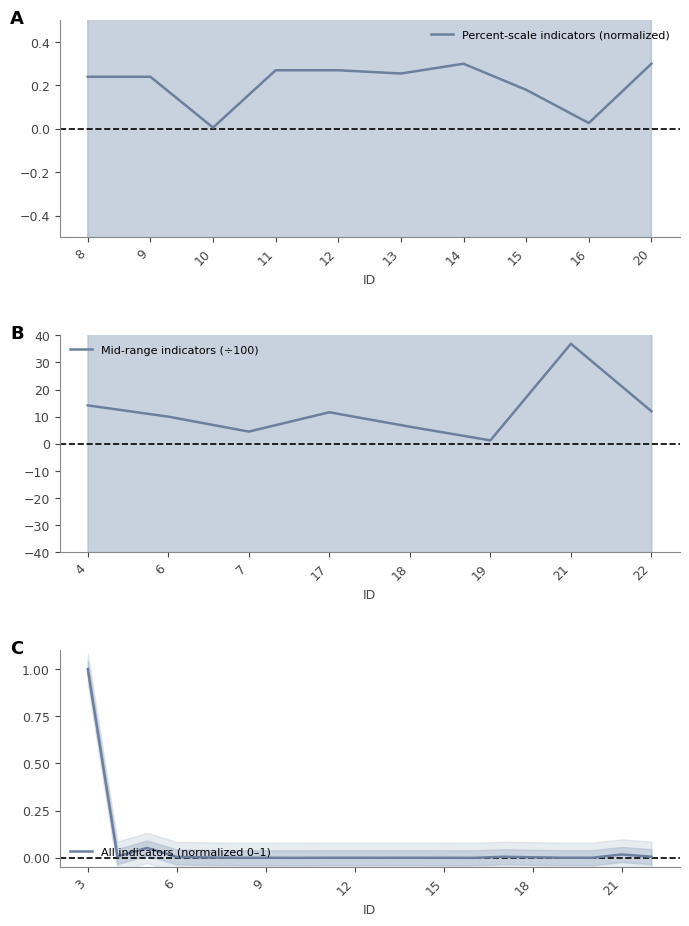

Reading right to left, what are all the values shown in this chart?

0.0	0.0	0.0	0.0	0.0	0.0	0.0	0.0	0.0	0.0	0.0	0.0	0.0	0.0	0.0	0.0	0.0	0.1	0.0	1.0